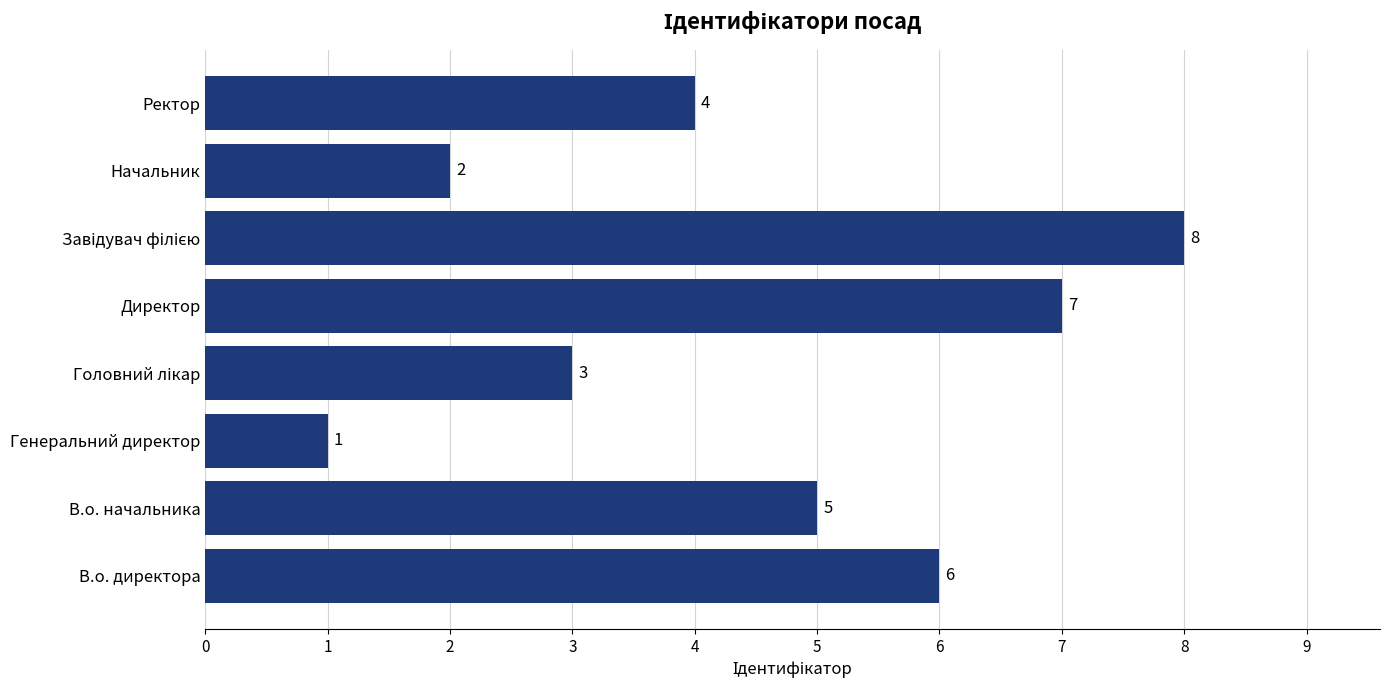

How many data points does each series have?

8